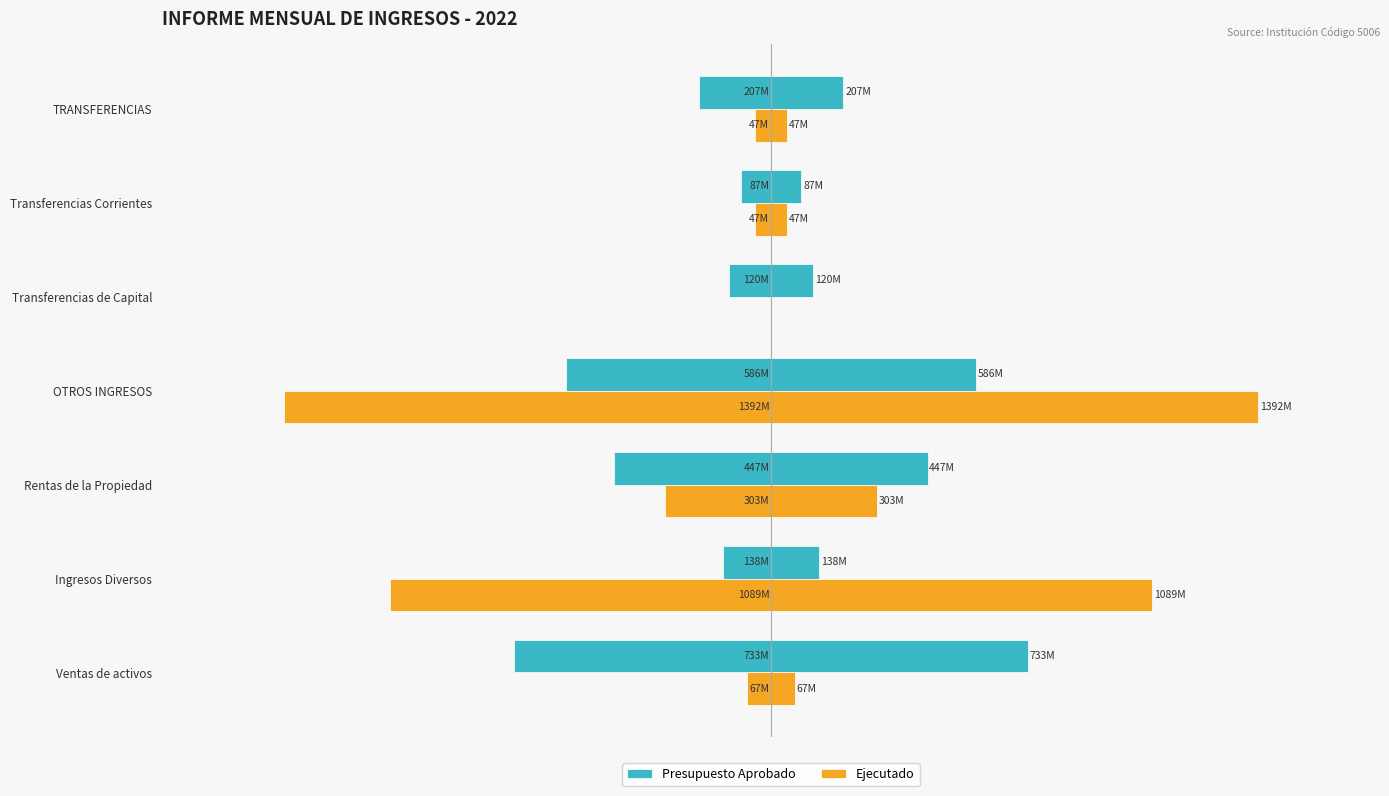

How many categories are shown in the chart?

7